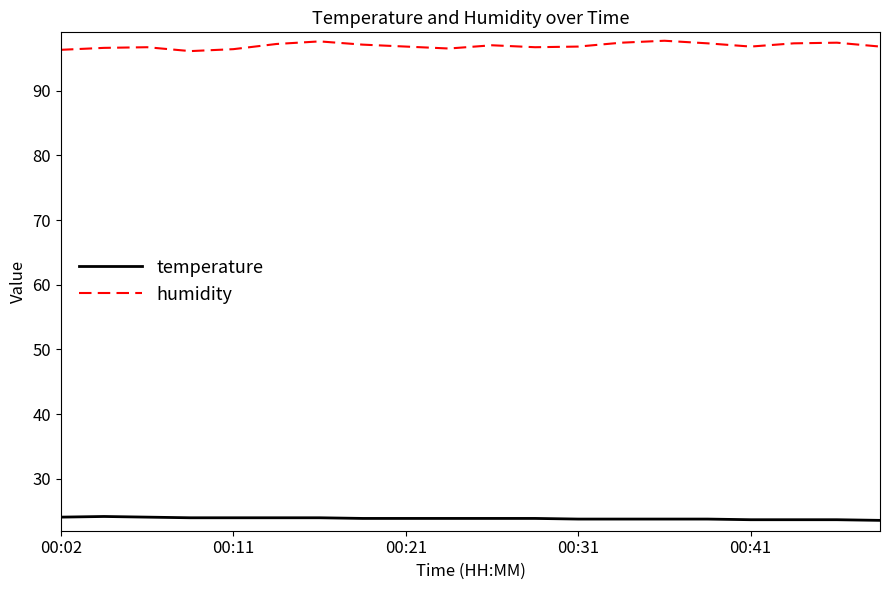

What is the minimum value for humidity?

96.1